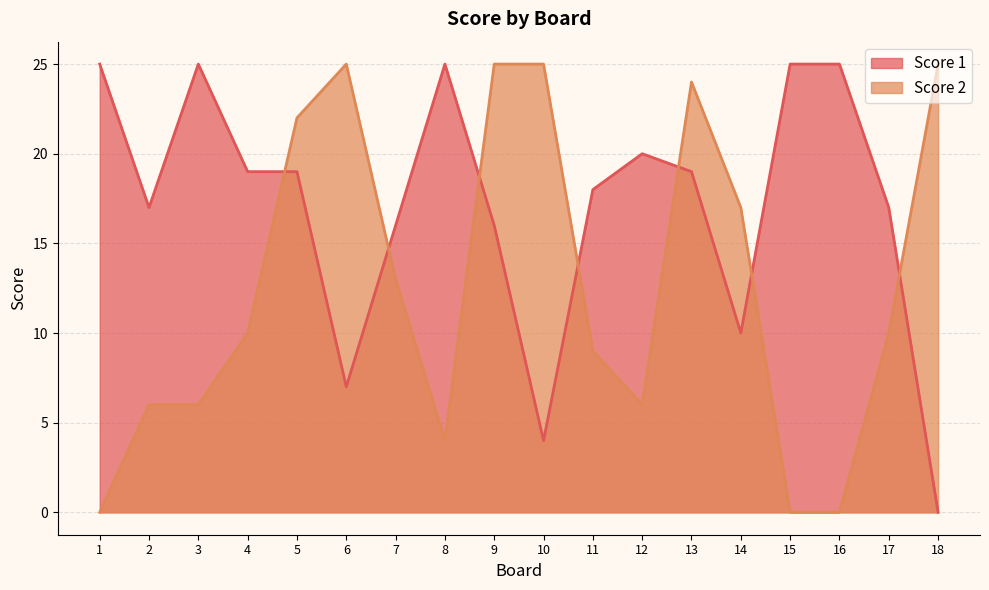

At 6, list the series in order from smallest to largest.

Score 1, Score 2